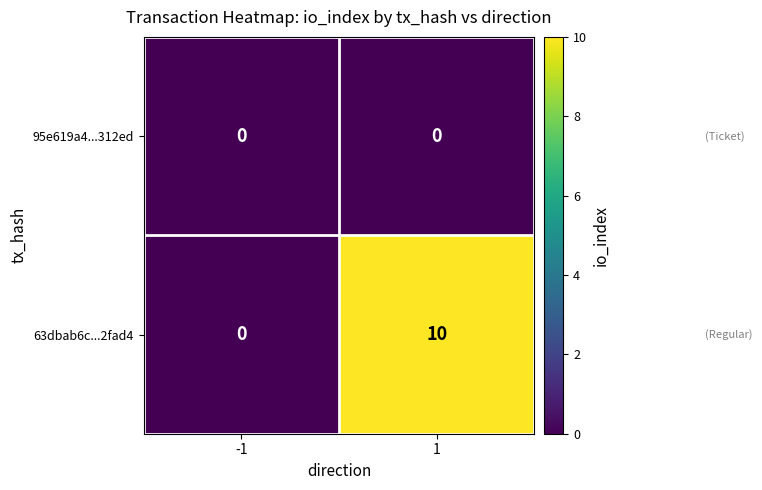

At which category is the sum across all series the highest?

1